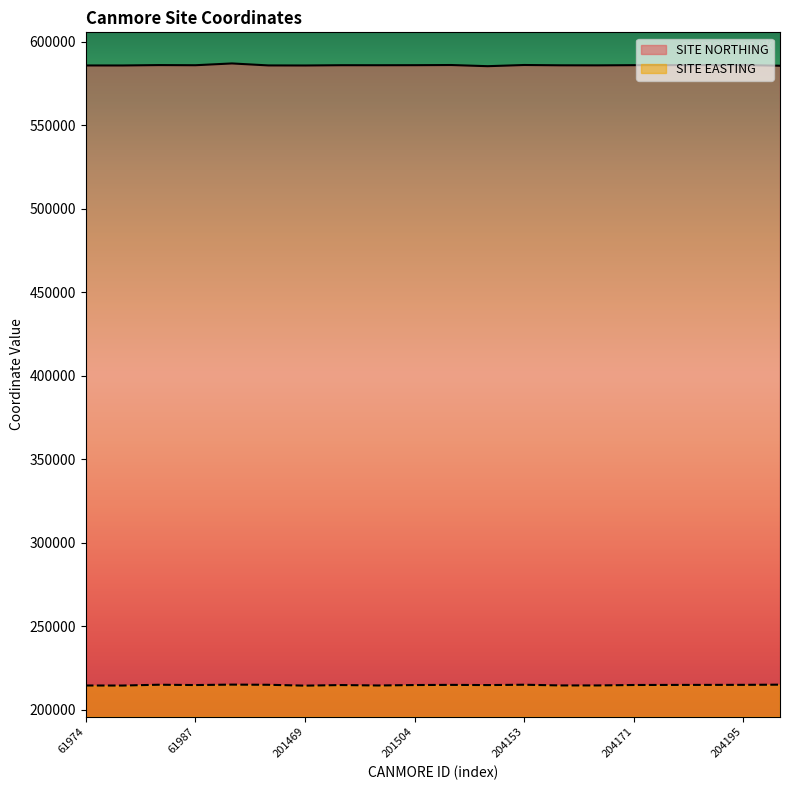

Which series changed the most between 188160 and 204185?

SITE NORTHING